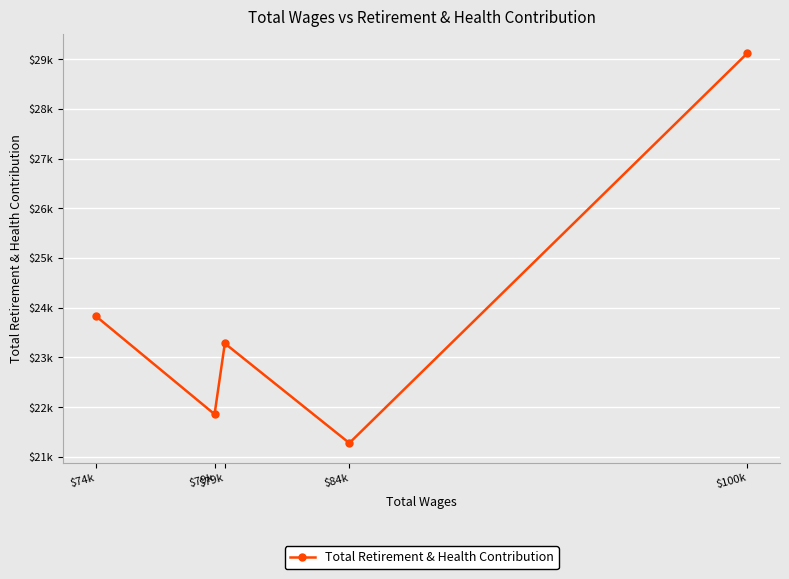

Which label corresponds to the smallest value in the chart?

$84k